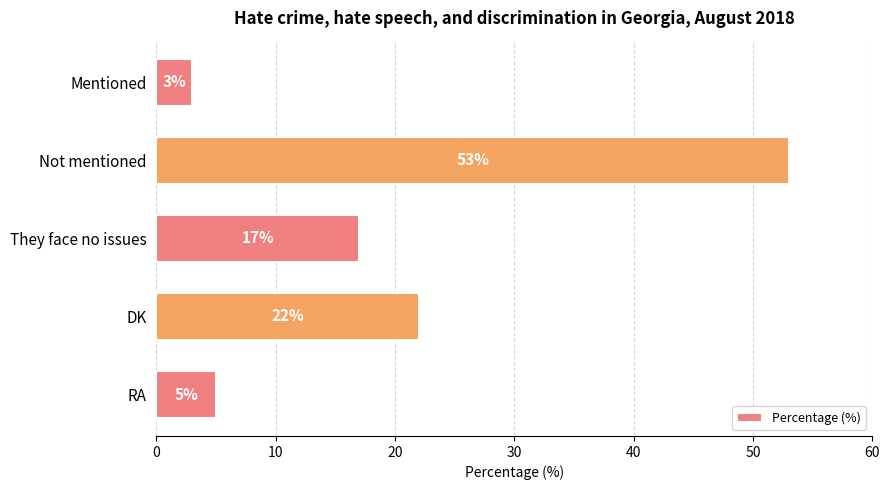

At which label is the value closest to 28?

DK